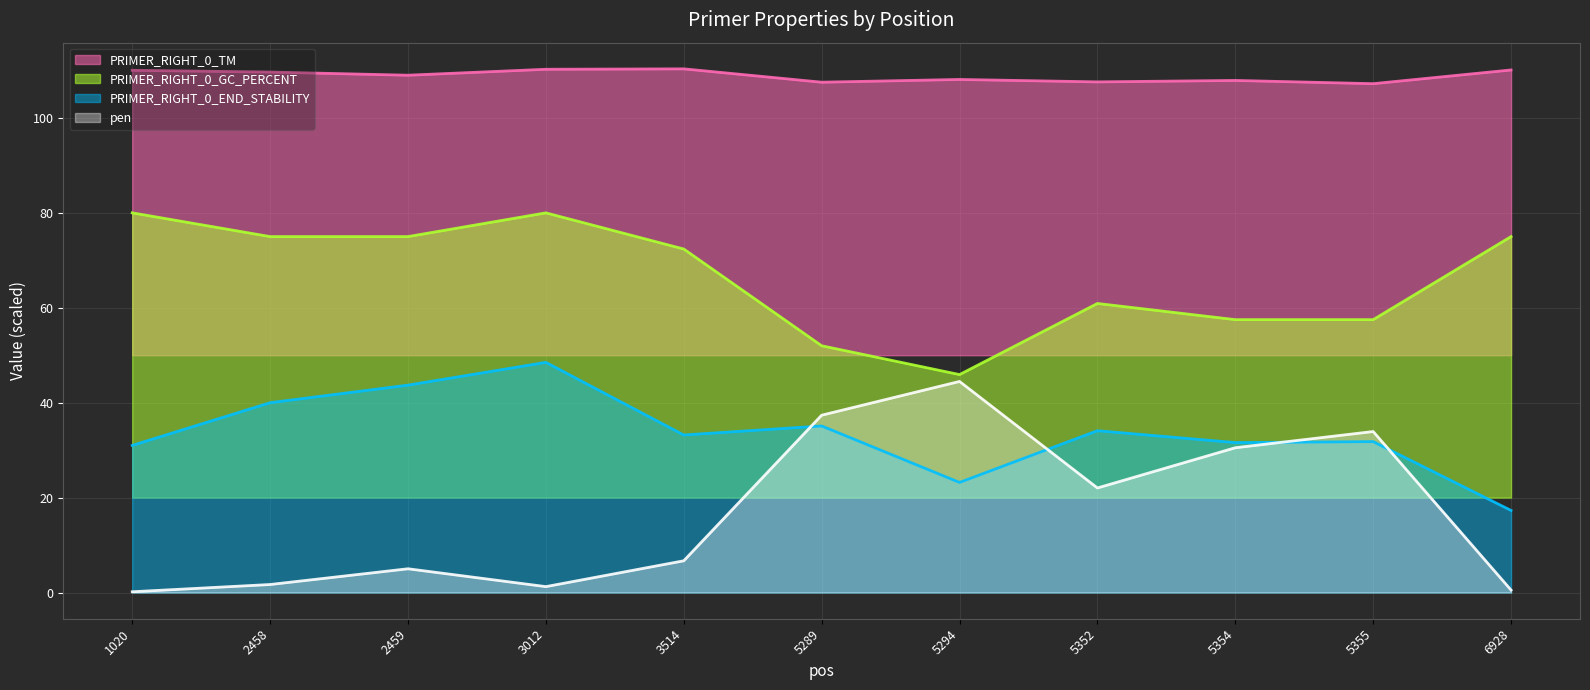

Rank the series by their maximum value, from highest to lowest.

PRIMER_RIGHT_0_TM, PRIMER_RIGHT_0_GC_PERCENT, PRIMER_RIGHT_0_END_STABILITY, pen